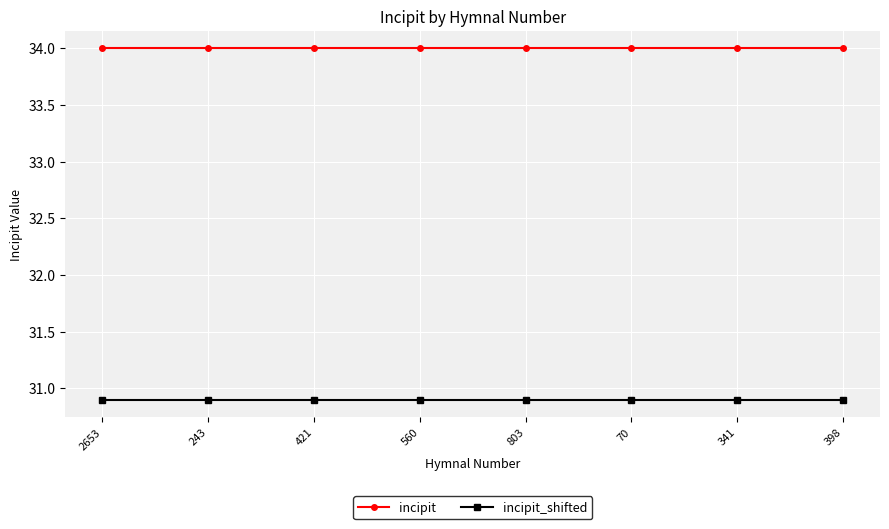

What is the minimum value for incipit_shifted?

30.9